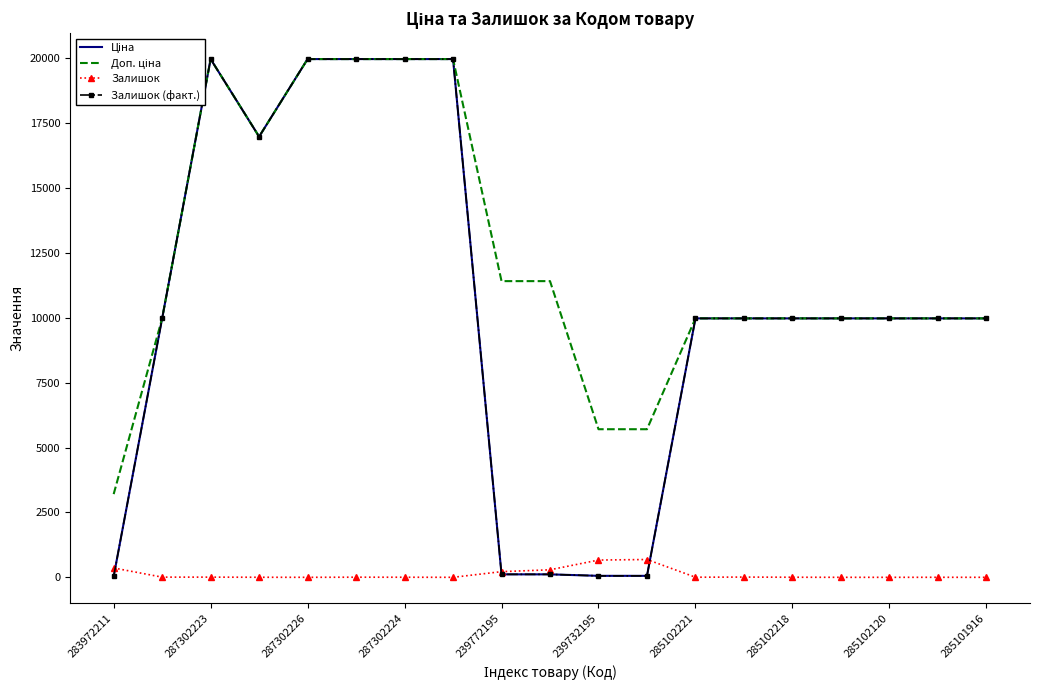

How many lines are shown in the chart?

4